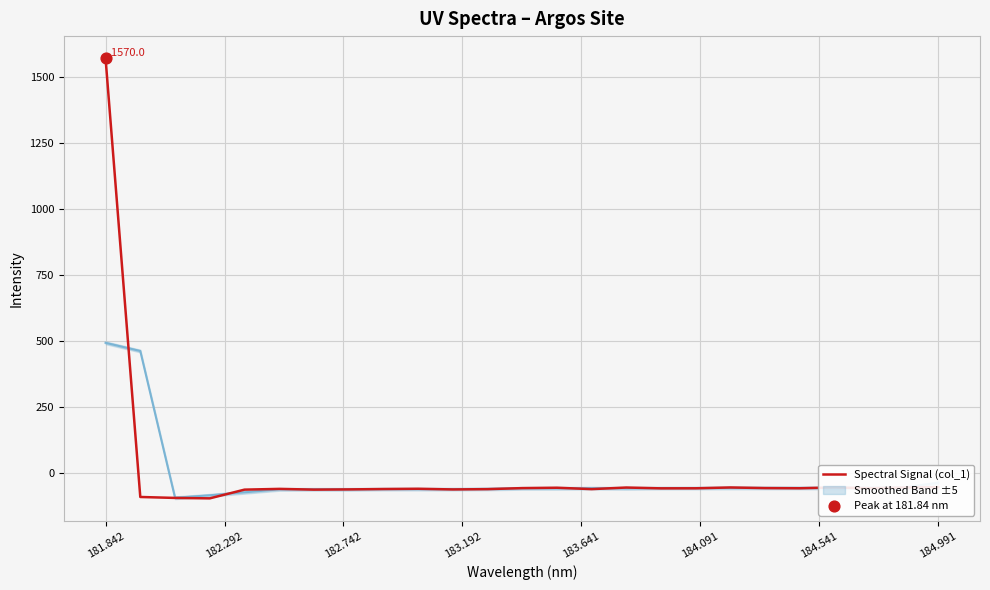

At which label is Spectral Signal (col_1) closest to 737?

184.991